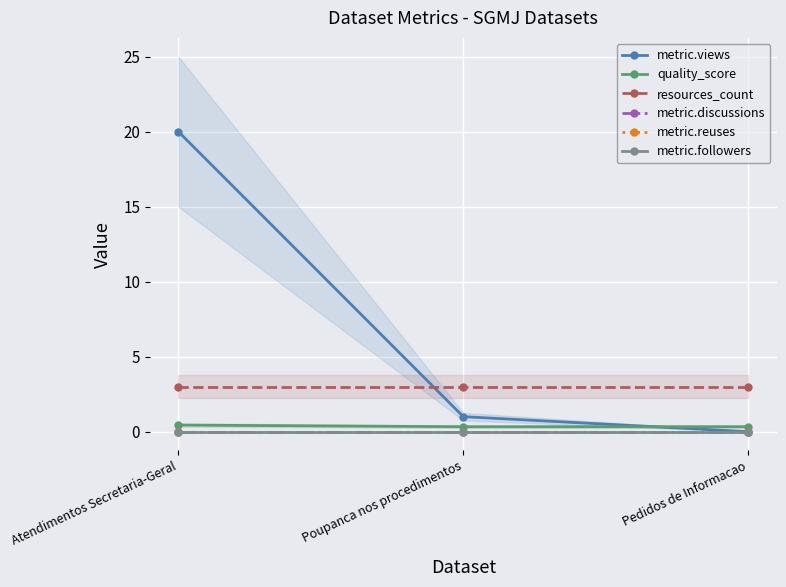

What is the value of the resources_count point at the 2nd from the left?

3.0